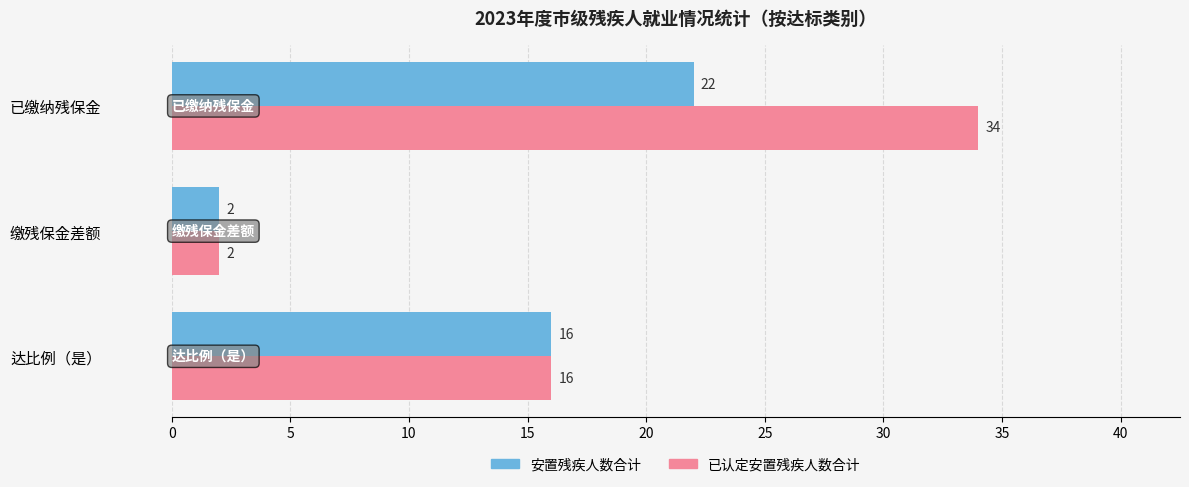

Read the 已认定安置残疾人数合计 value at 达比例（是）.

16